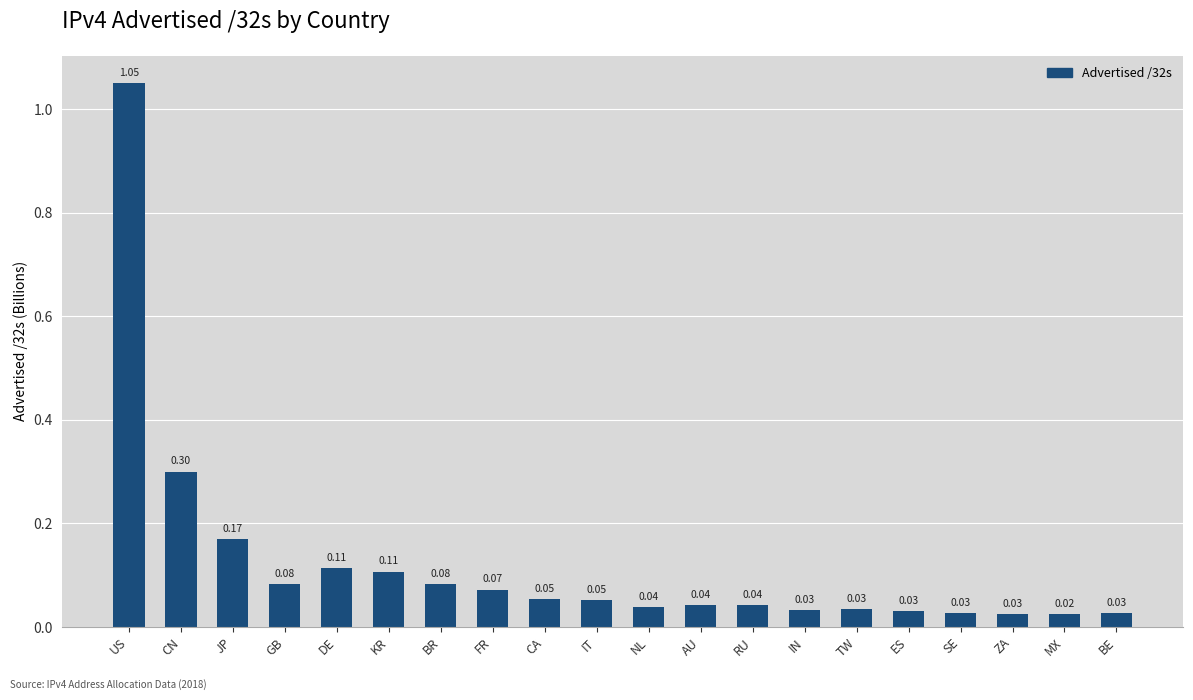

What is the sum of all values?

2.4